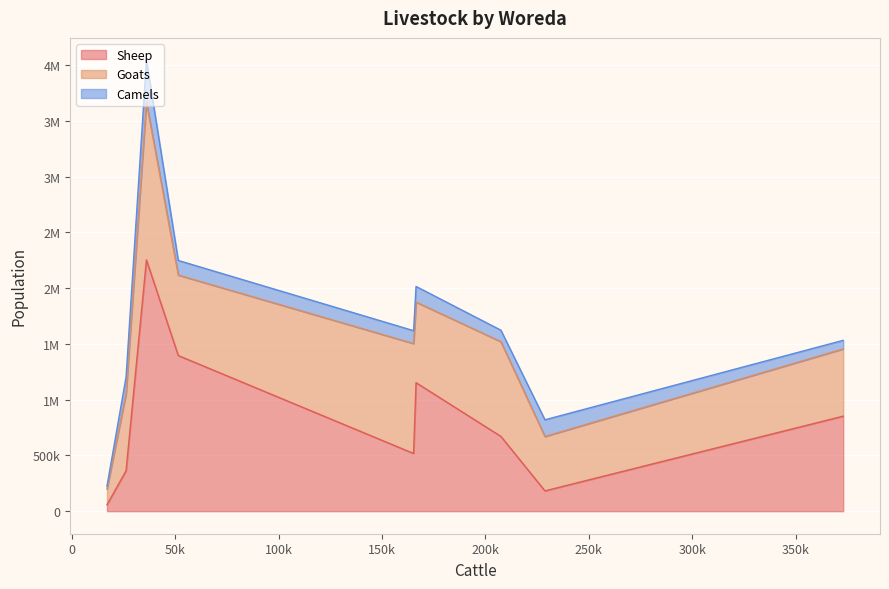

What is the smallest value displayed?

25605